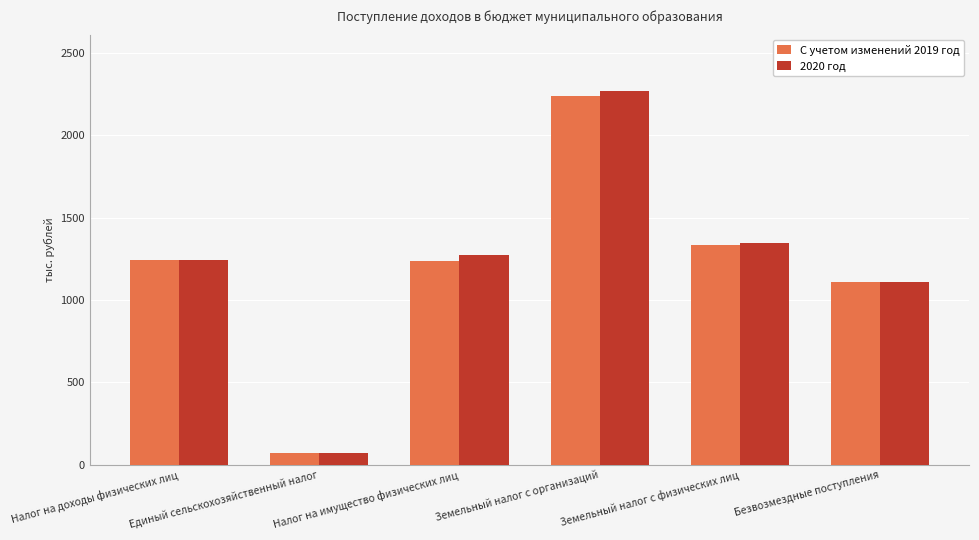

What is the label of the 2nd bar from the left?

Единый сельскохозяйственный налог